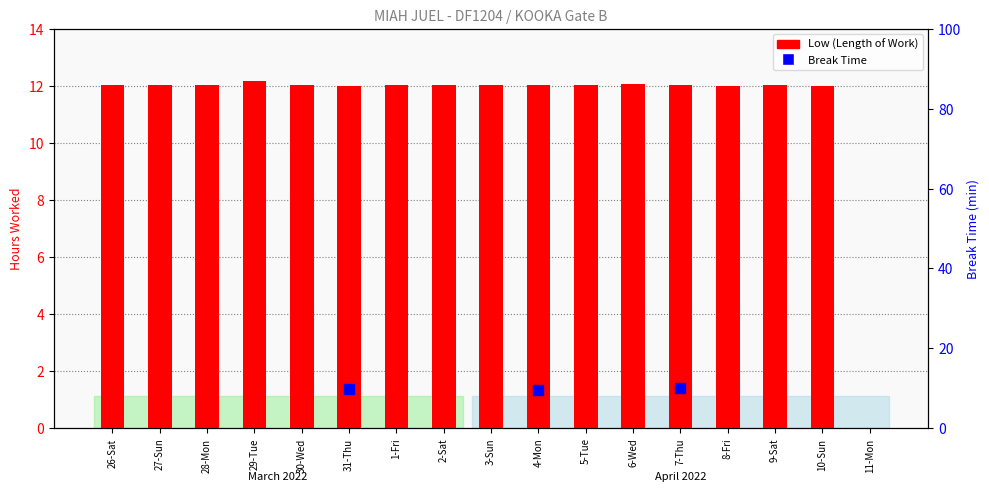

List the labels in order of value, largest first.

29-Tue, 6-Wed, 26-Sat, 28-Mon, 3-Sun, 9-Sat, 27-Sun, 30-Wed, 1-Fri, 2-Sat, 4-Mon, 5-Tue, 7-Thu, 31-Thu, 8-Fri, 10-Sun, 11-Mon